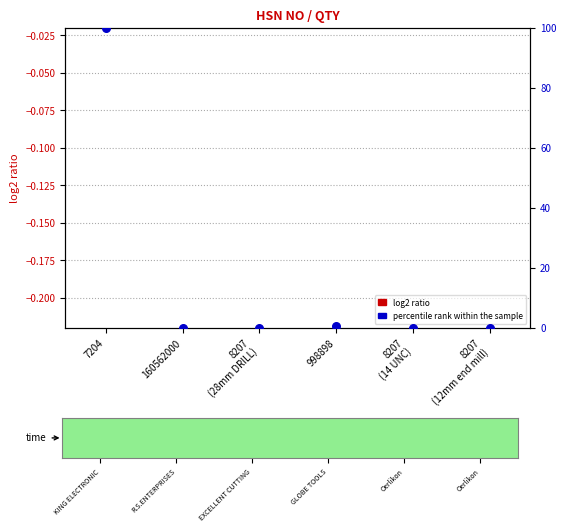

Which series contains the highest Y value?

percentile rank within the sample